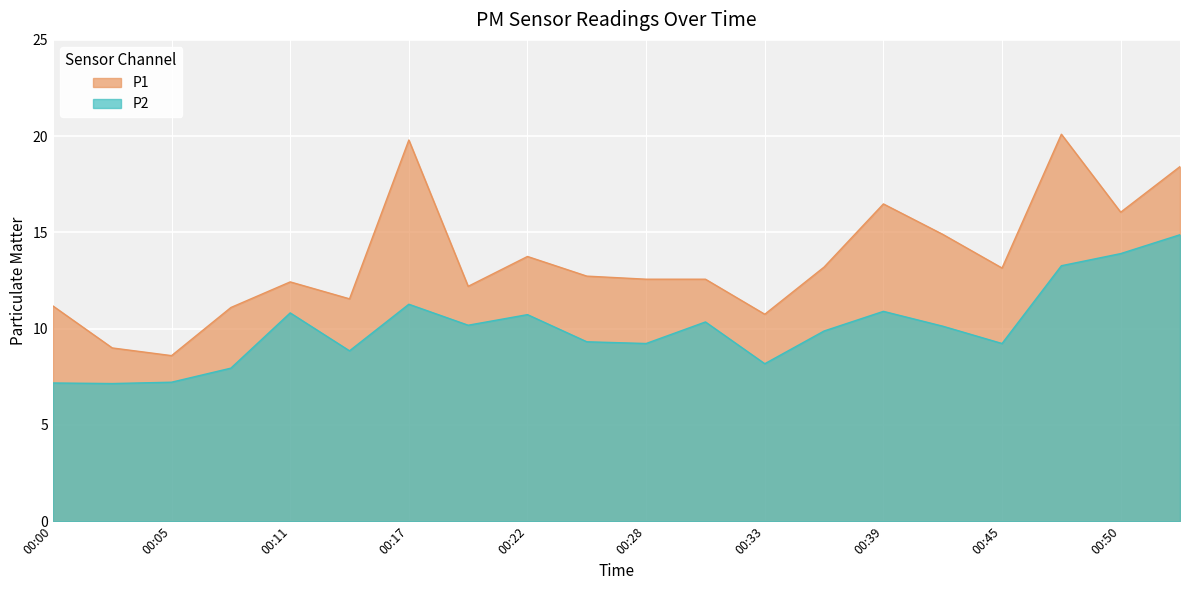

At which category is the sum across all series the highest?

00:47